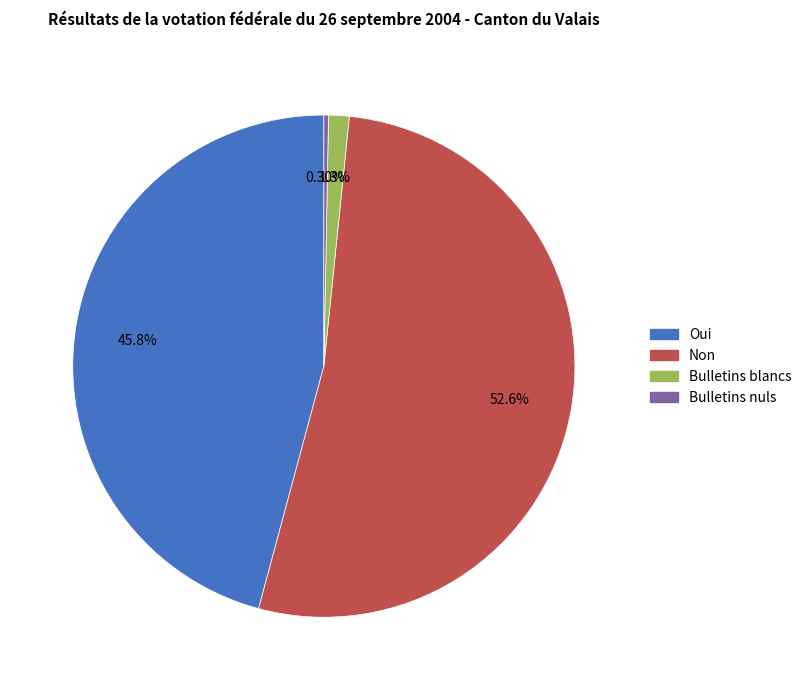

Which slice is the smallest?

Bulletins nuls